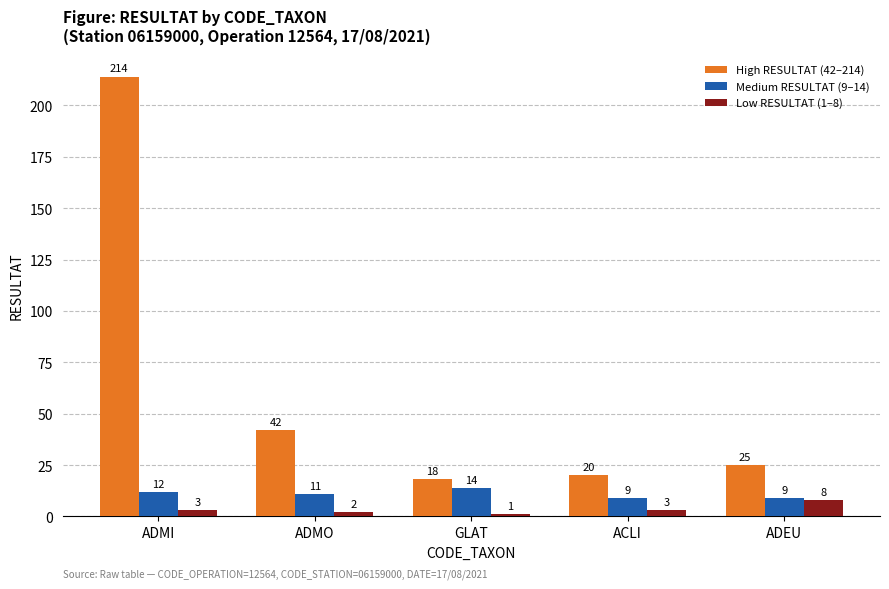

At which category does the chart reach its minimum across all series?

GLAT